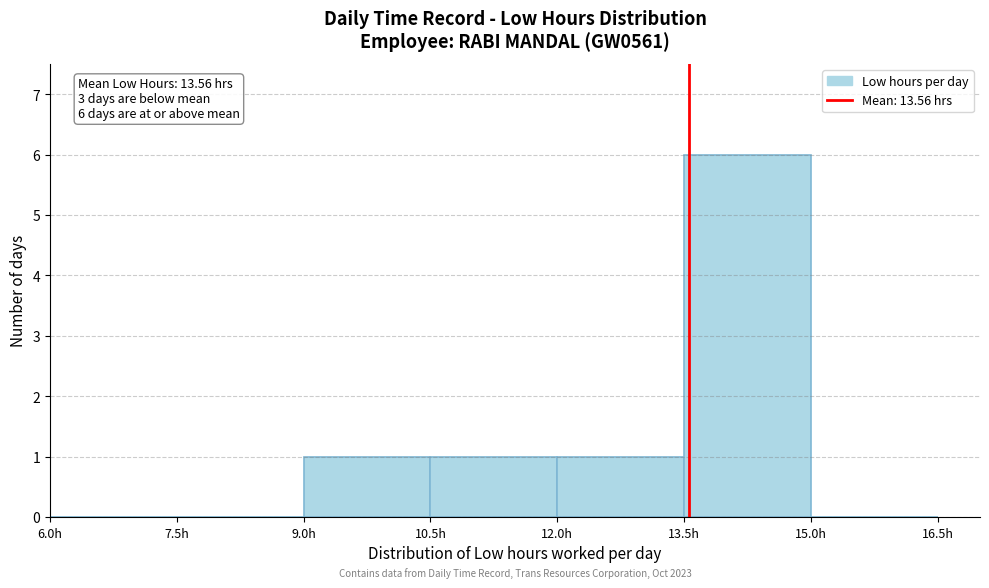

Over which range of the x-axis is the bar tallest?

13.5 to 15.0